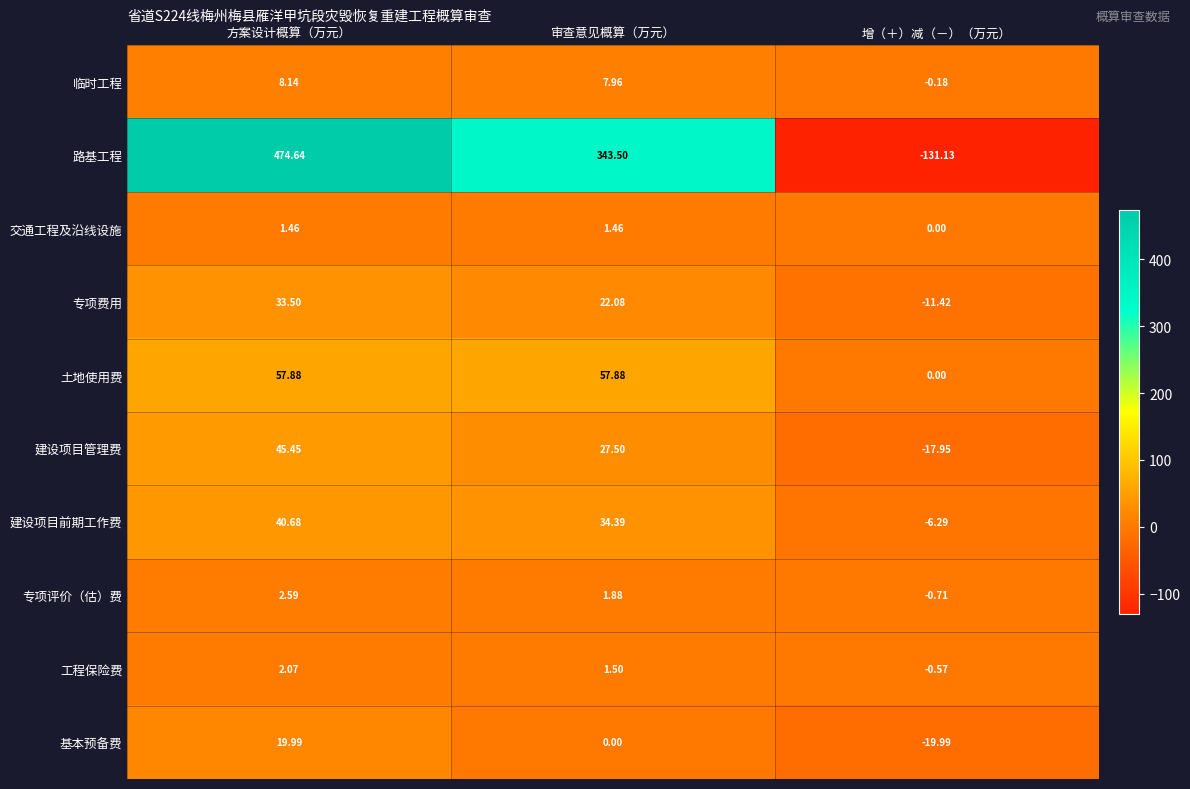

How many data points does each series have?

3